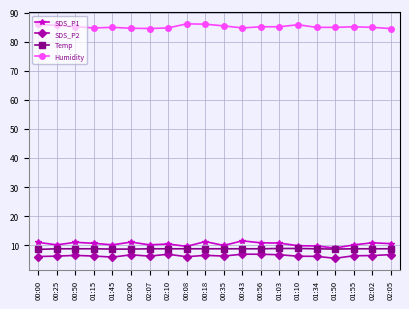

What is the total value across all series at 00:25?

110.8